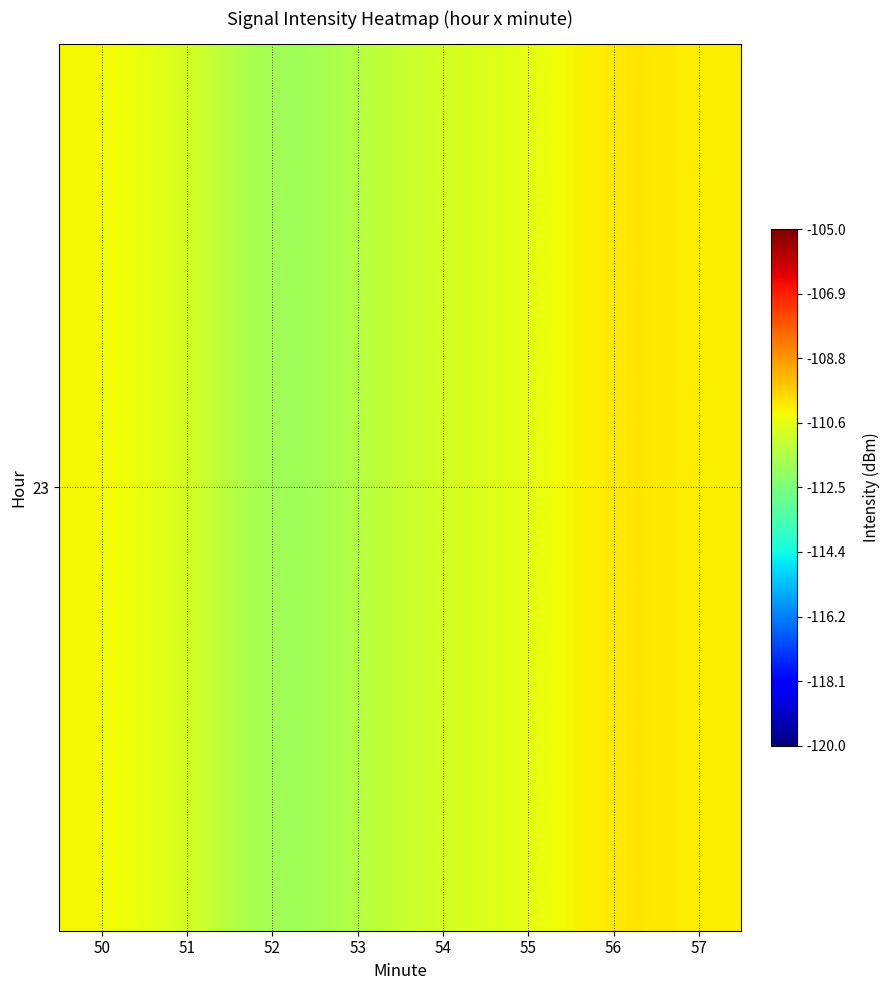

What is the average value?

-110.8